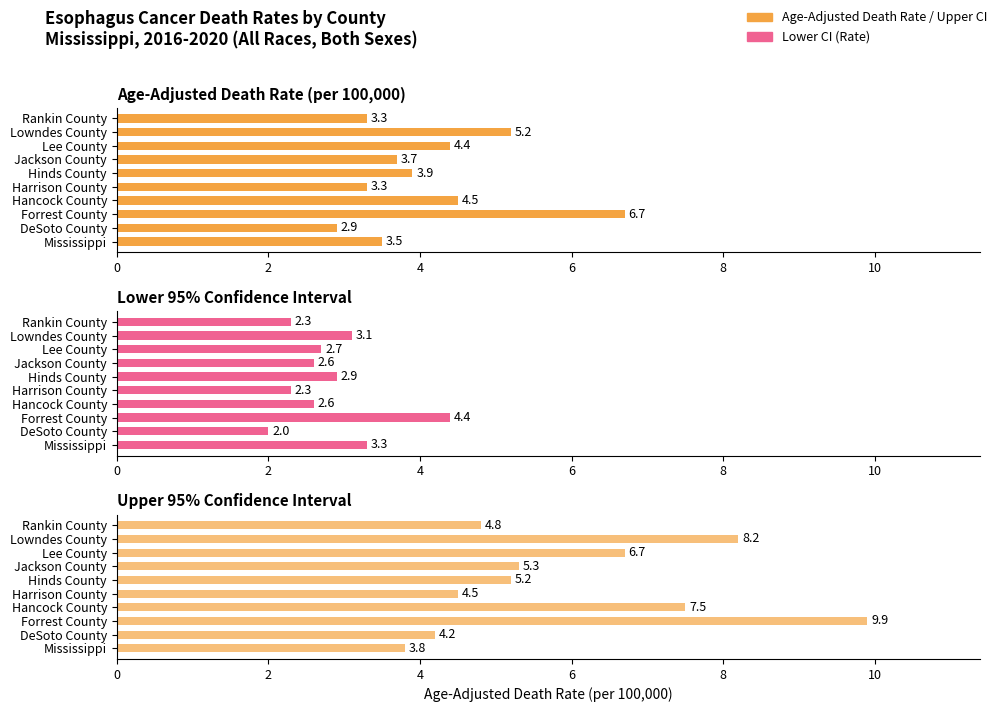

What is the value of the Age-Adjusted Death Rate bar at the 4th from the left?

4.5